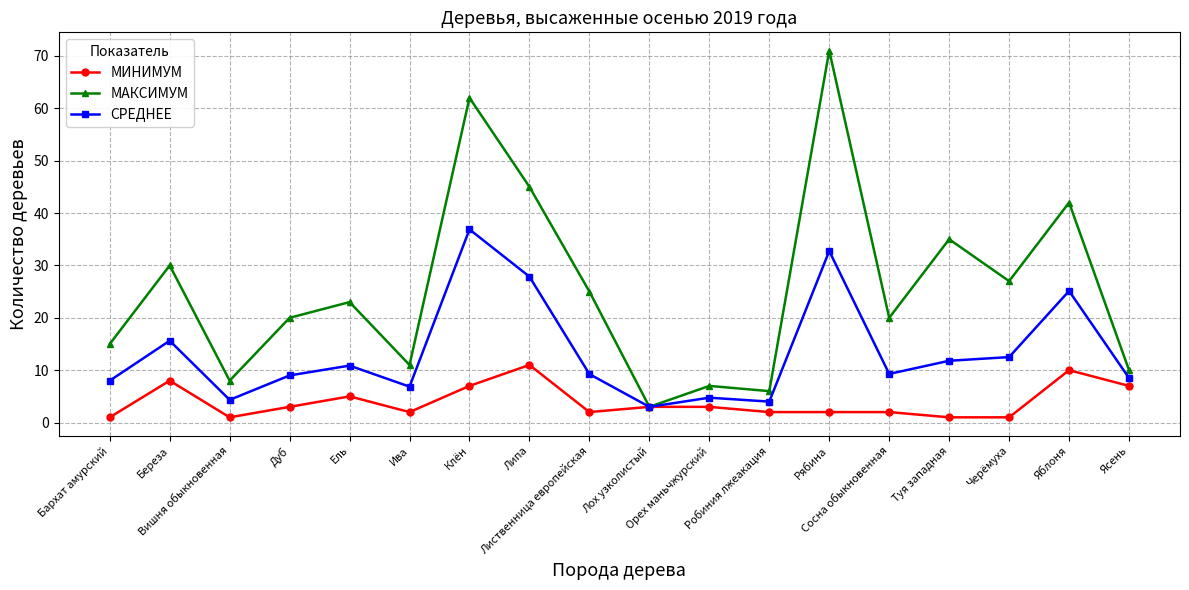

Which series has the largest total across all categories?

МАКСИМУМ